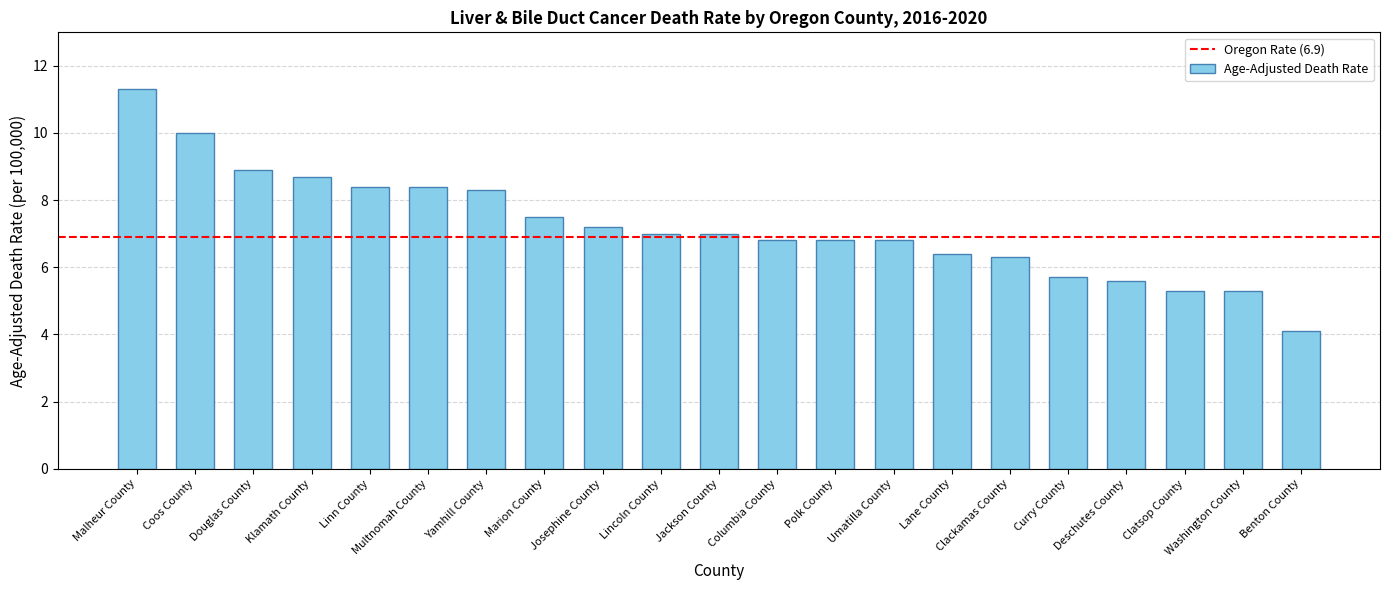

What value does the data have at Benton County?

4.1